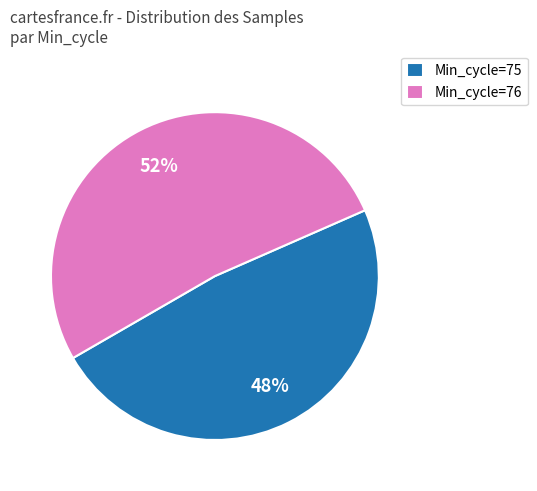

To the nearest percent, what portion does Min_cycle=75 represent?

48%